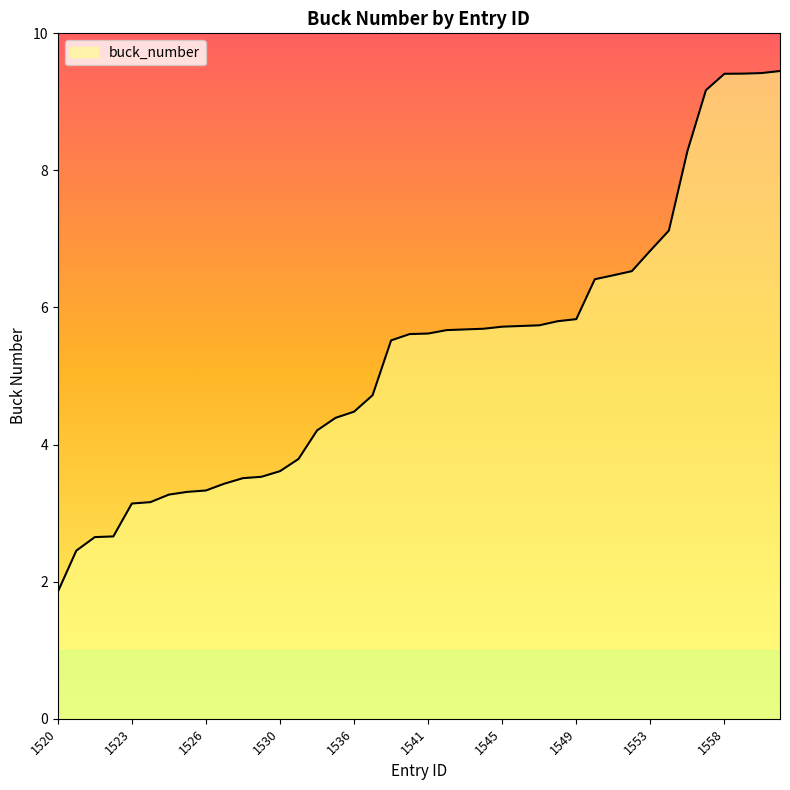

Reading right to left, transcribe all the data shown in this chart.

9.4	9.4	9.4	9.4	9.2	8.3	7.1	6.8	6.5	6.5	6.4	5.8	5.8	5.7	5.7	5.7	5.7	5.7	5.7	5.6	5.6	5.5	4.7	4.5	4.4	4.2	3.8	3.6	3.5	3.5	3.4	3.3	3.3	3.3	3.2	3.1	2.7	2.6	2.5	1.9